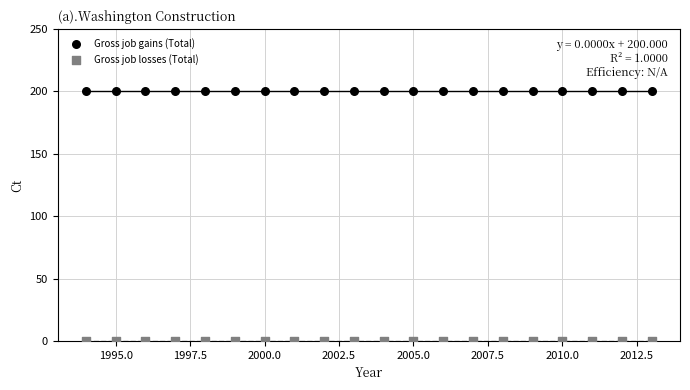

Which series reaches the maximum Y coordinate?

Gross job gains (Total)